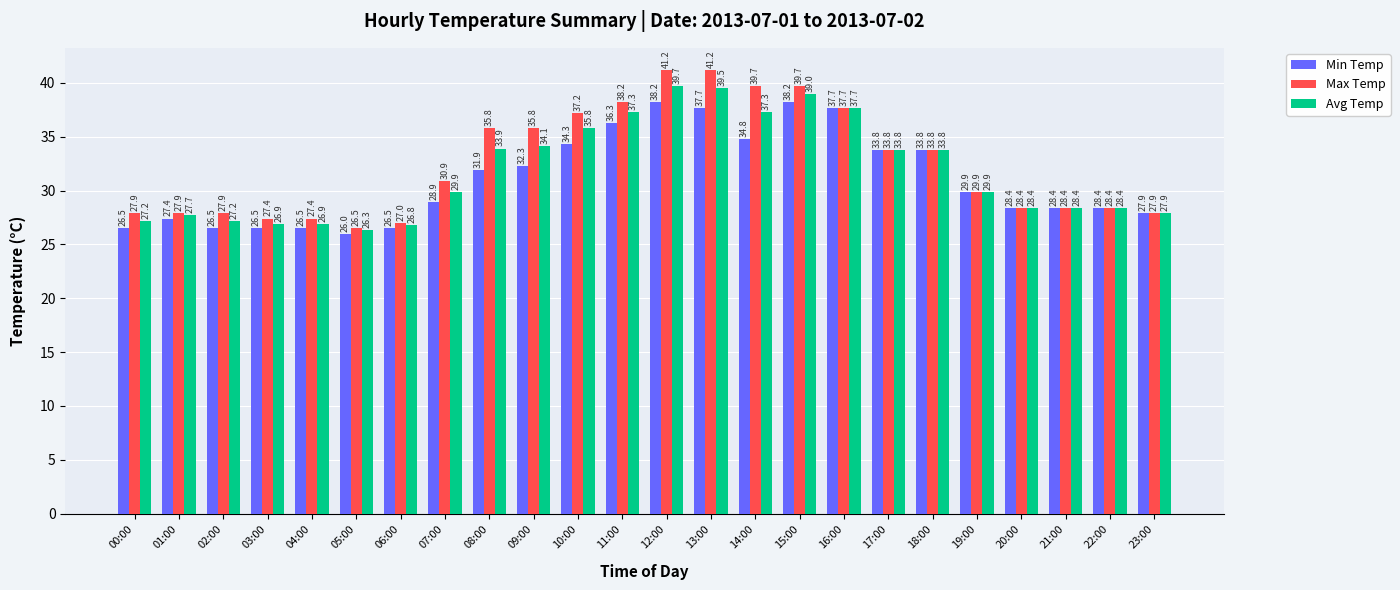

Which series has the largest total across all categories?

Max Temp